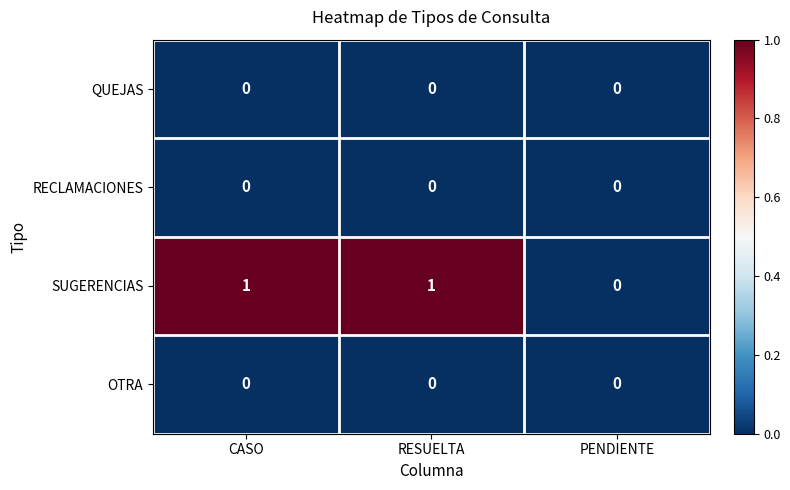

Which series has the largest total across all categories?

SUGERENCIAS